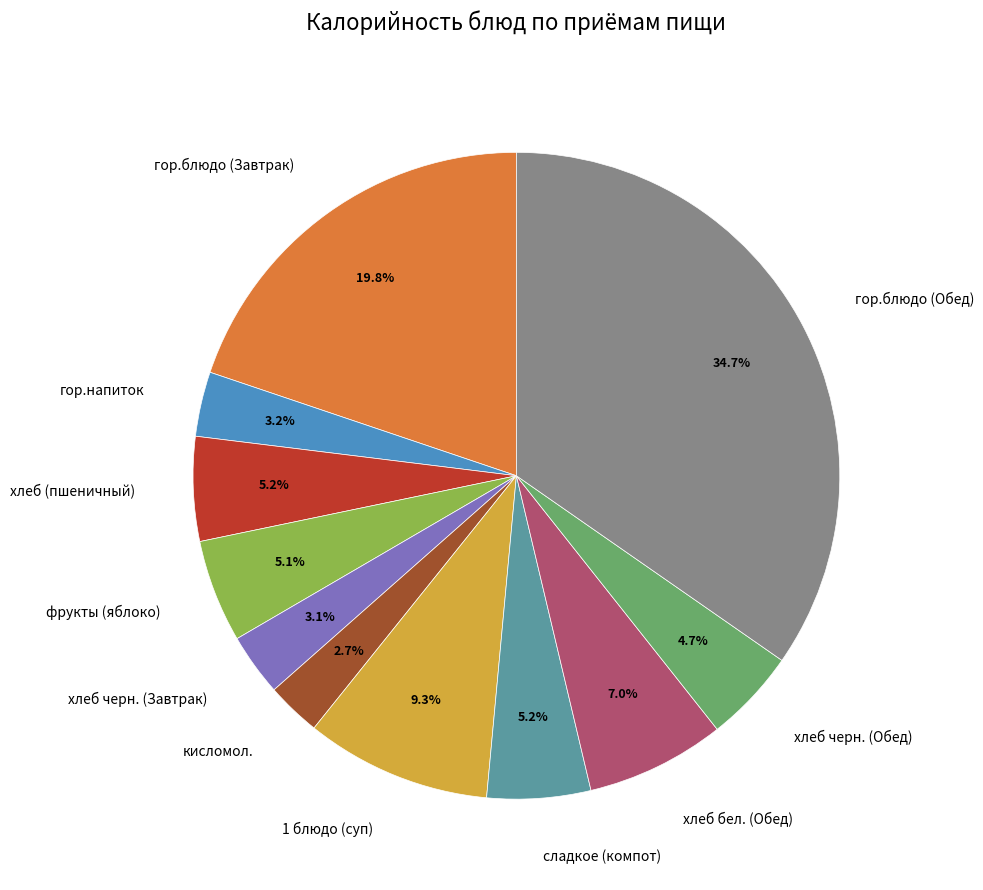

Which has a higher value, гор.блюдо (Завтрак) or хлеб черн. (Обед)?

гор.блюдо (Завтрак)